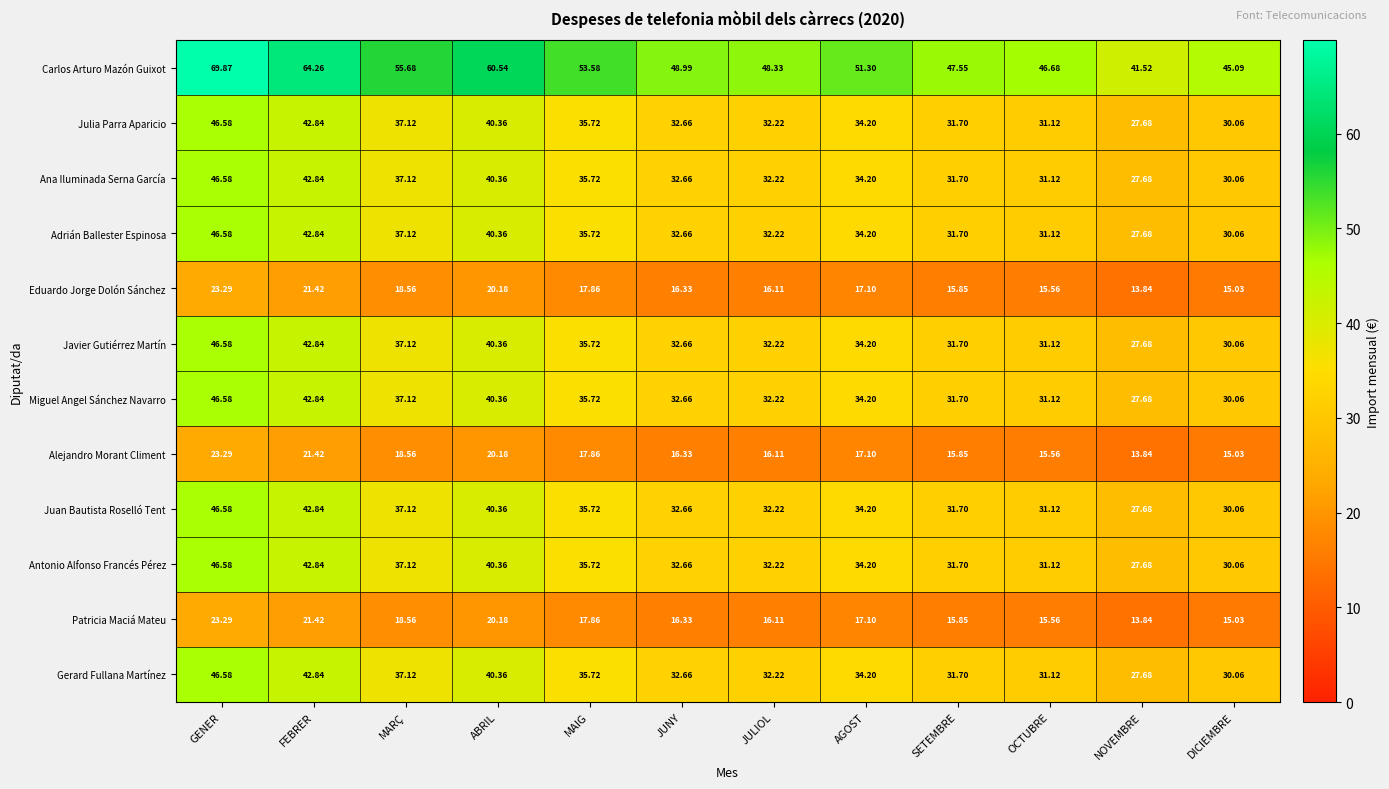

What is the minimum value shown in the chart?

13.8